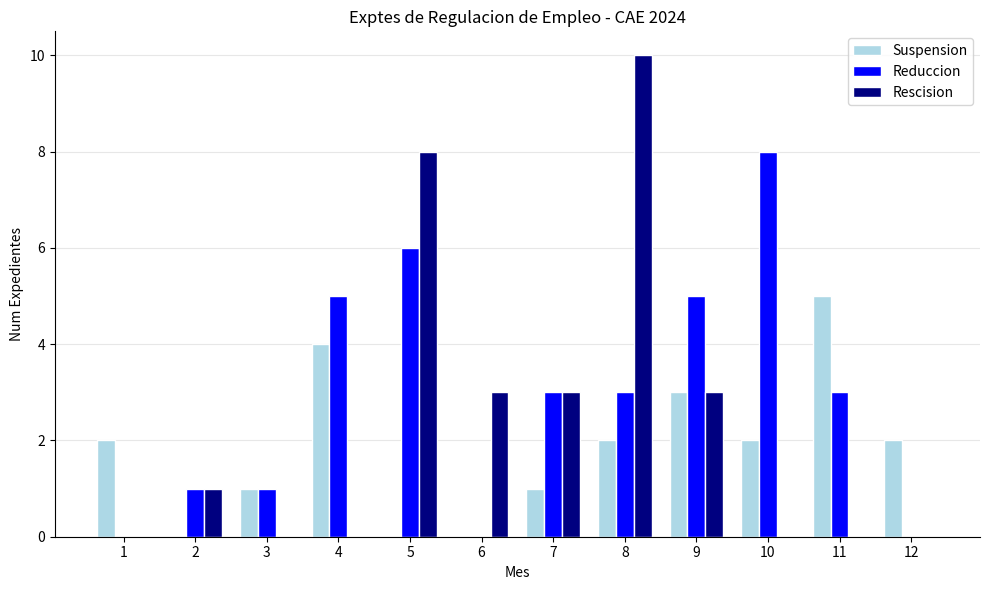

Reading left to right, extract all data points from this chart.

Suspension: 1=2	2=0	3=1	4=4	5=0	6=0	7=1	8=2	9=3	10=2	11=5	12=2
Reduccion: 1=0	2=1	3=1	4=5	5=6	6=0	7=3	8=3	9=5	10=8	11=3	12=0
Rescision: 1=0	2=1	3=0	4=0	5=8	6=3	7=3	8=10	9=3	10=0	11=0	12=0